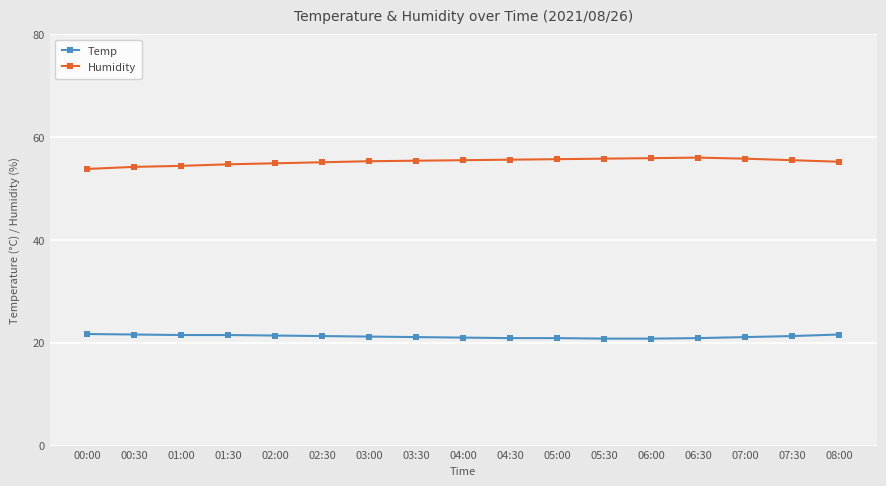

How many data points does each series have?

17